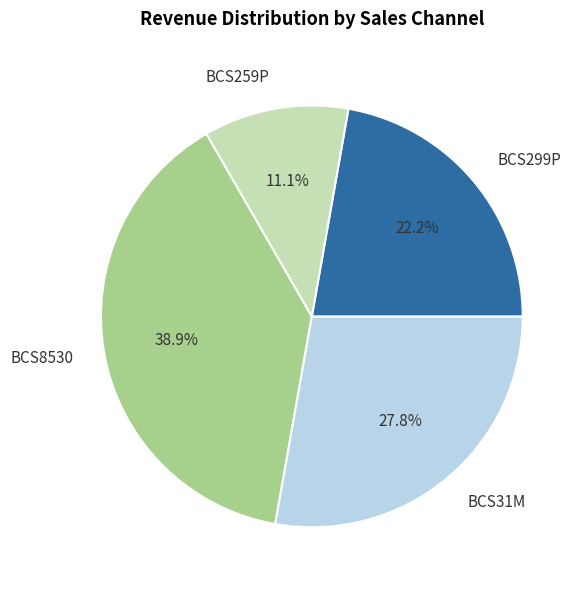

Rank the categories by value from lowest to highest.

BCS259P, BCS299P, BCS31M, BCS8530